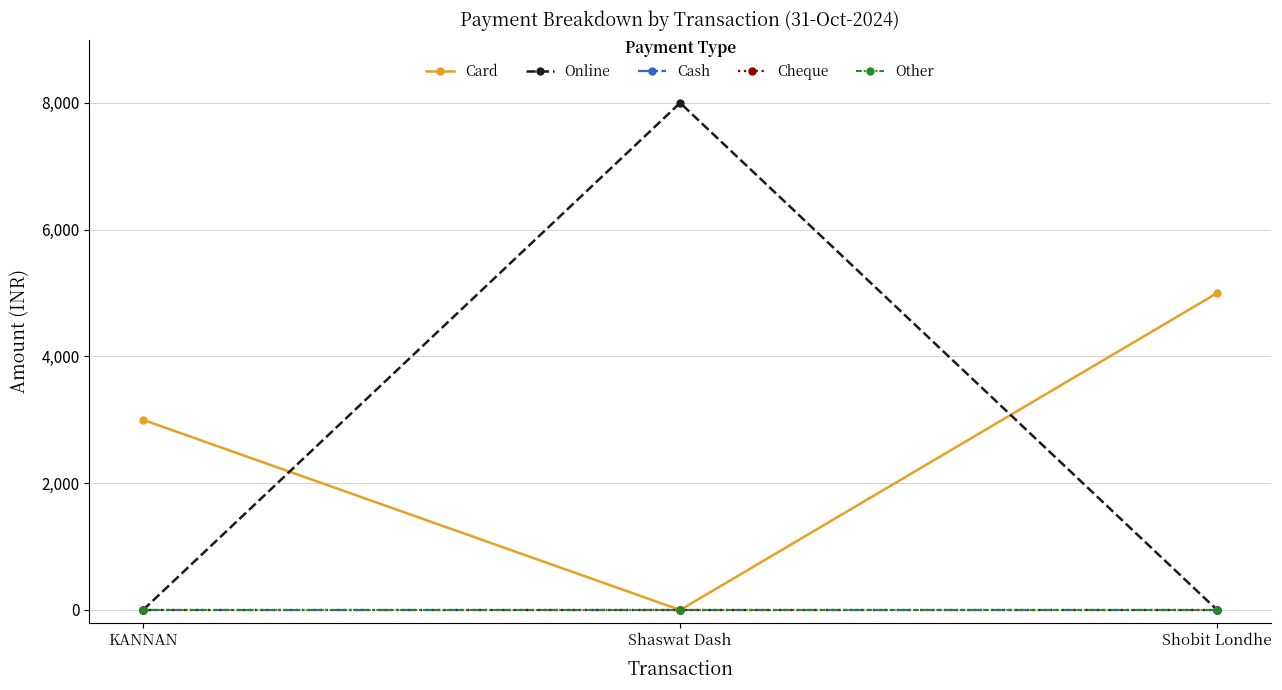

What is the sum of the Card values at Shaswat Dash and KANNAN?

3000